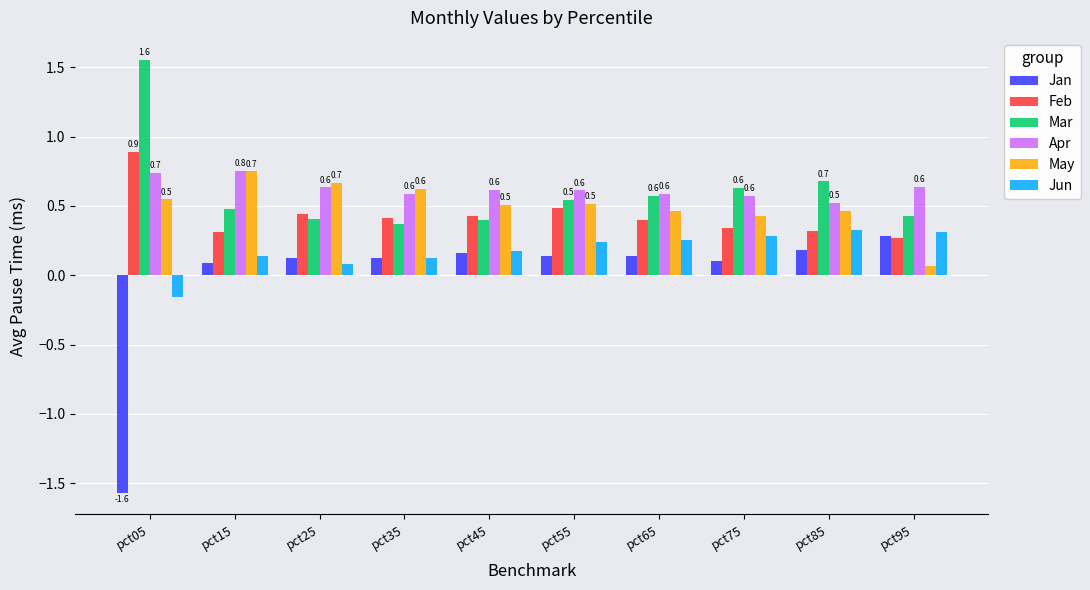

True or false: May has a value of 0.4 at pct75.

True